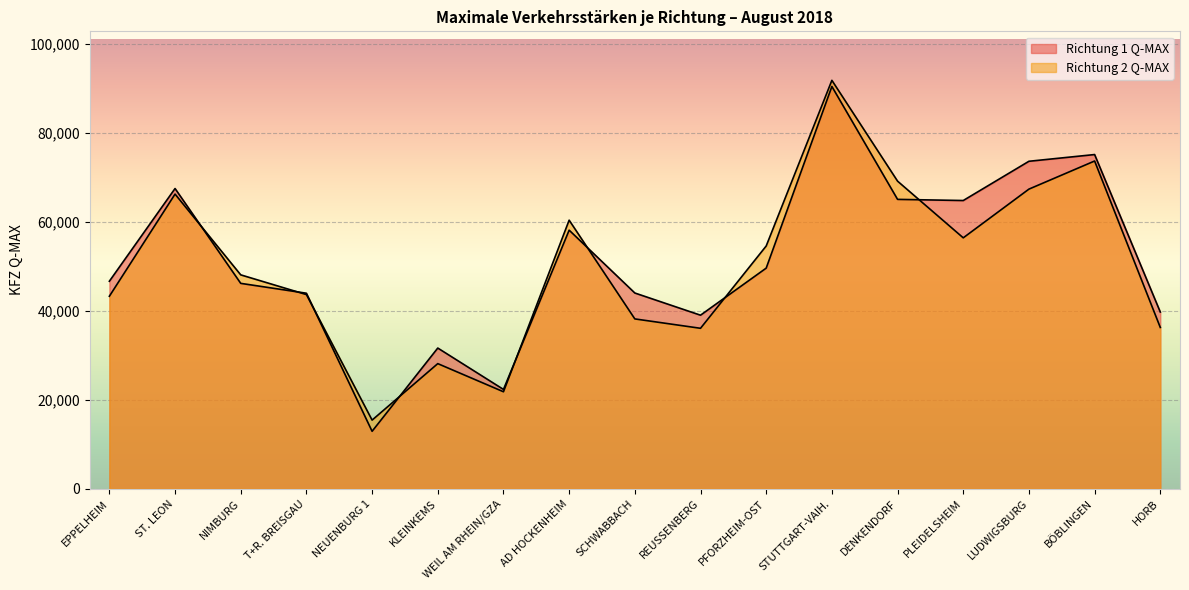

At HORB, list the series in order from smallest to largest.

Richtung 2 Q-MAX, Richtung 1 Q-MAX